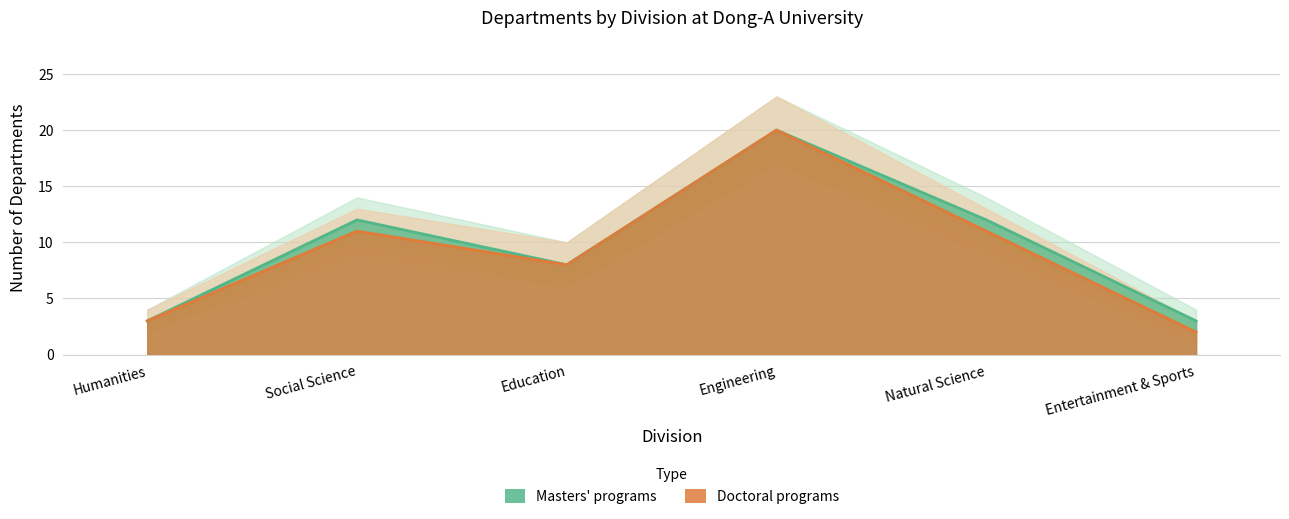

What is the sum of the masters_count values at Education and Engineering?

28